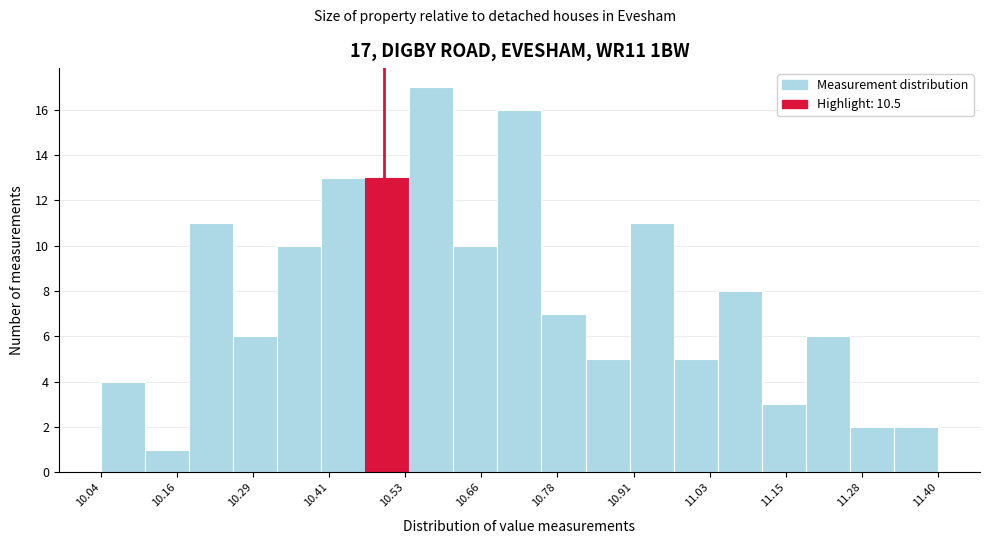

Read against the x-axis, roughly where is the centre of the tallest bar?

10.58